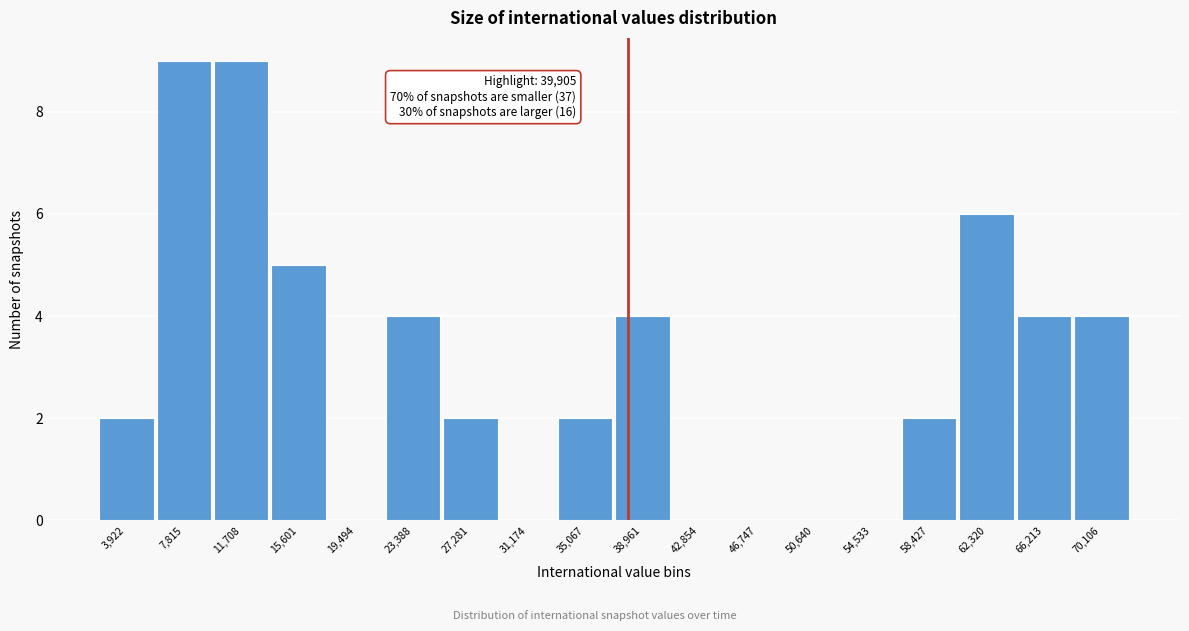

Reading left to right, what are all the values shown in this chart?

3,922=2	7,815=9	11,708=9	15,601=5	19,494=0	23,388=4	27,281=2	31,174=0	35,067=2	38,961=4	42,854=0	46,747=0	50,640=0	54,533=0	58,427=2	62,320=6	66,213=4	70,106=4